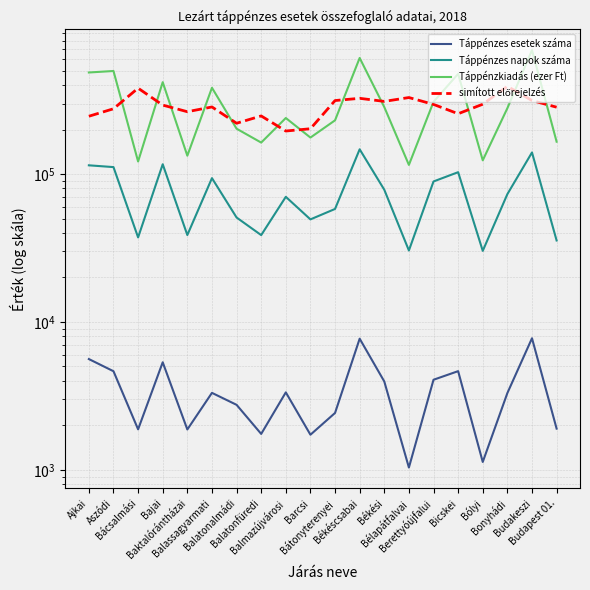

True or false: simított előrejelzés has a value of 329251.8 at Bélapátfalvai.

True